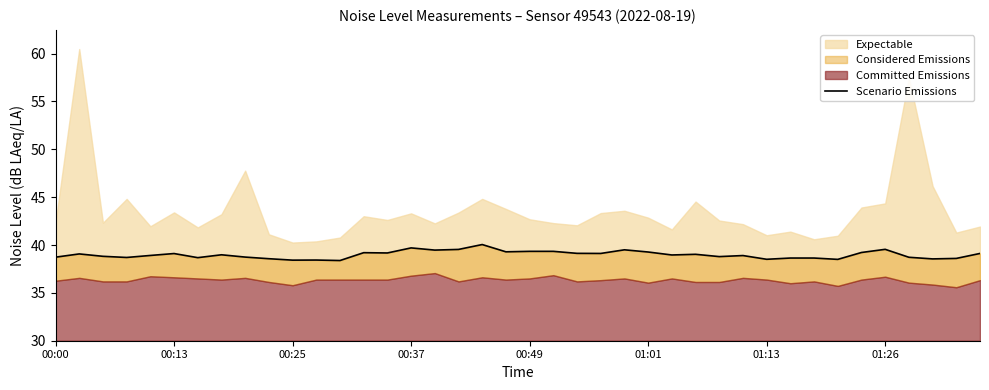

Read the value at 34.

39.2